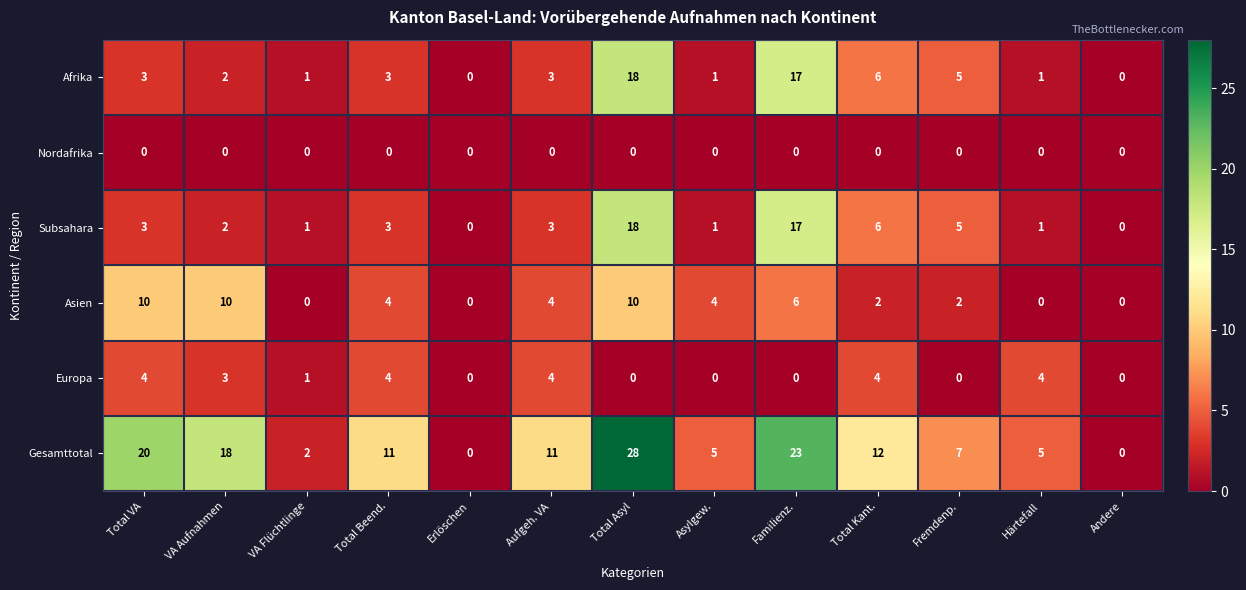

How many values in the Subsahara series are below 3?

6